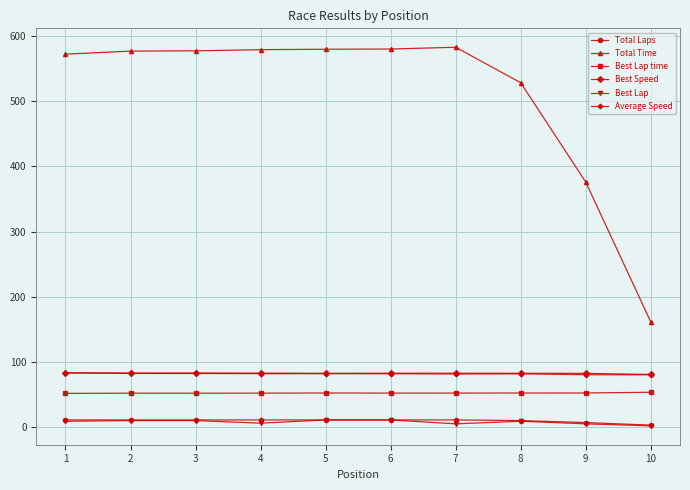

True or false: Total Time and Best Speed intersect in this chart.

False